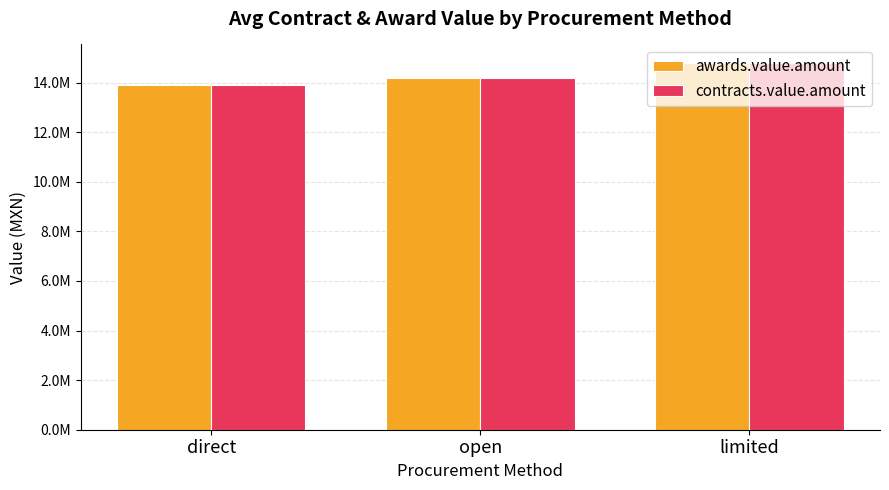

What are all the series names shown in the legend?

awards.value.amount, contracts.value.amount